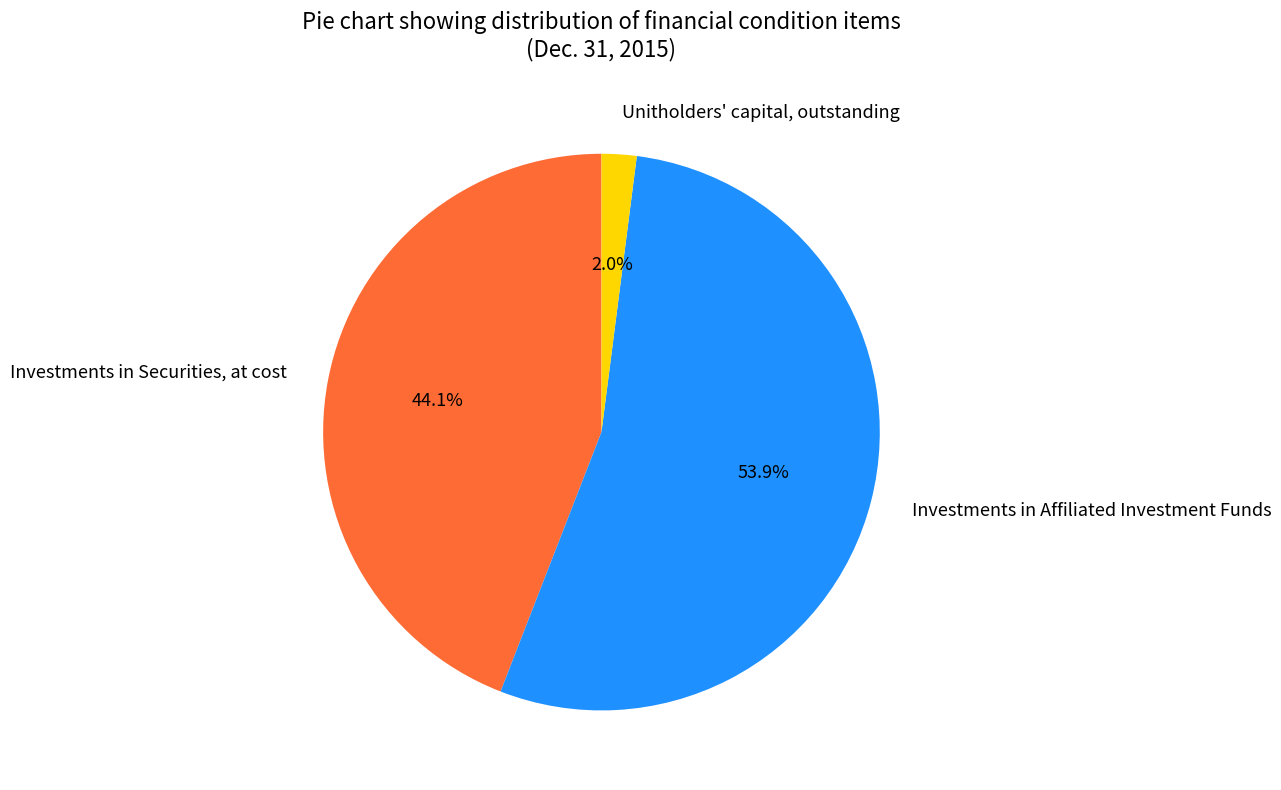

What percentage is the Investments in Securities, at cost slice, to the nearest percent?

44%